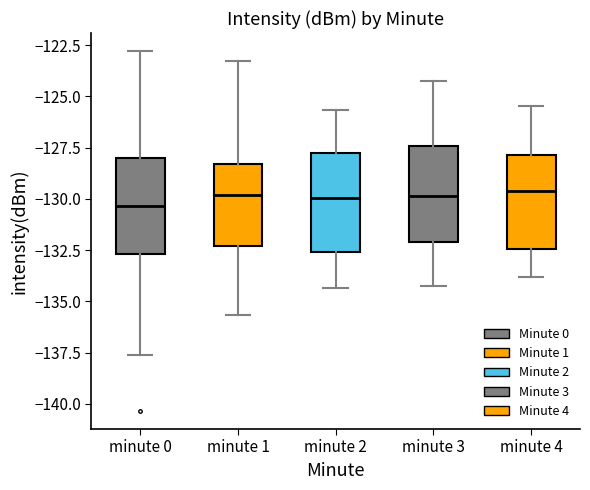

Where is the upper edge of the box for minute 4 on the y-axis? The values are not printed on the chart, so give them approximately, as read against the axis.

-128.0